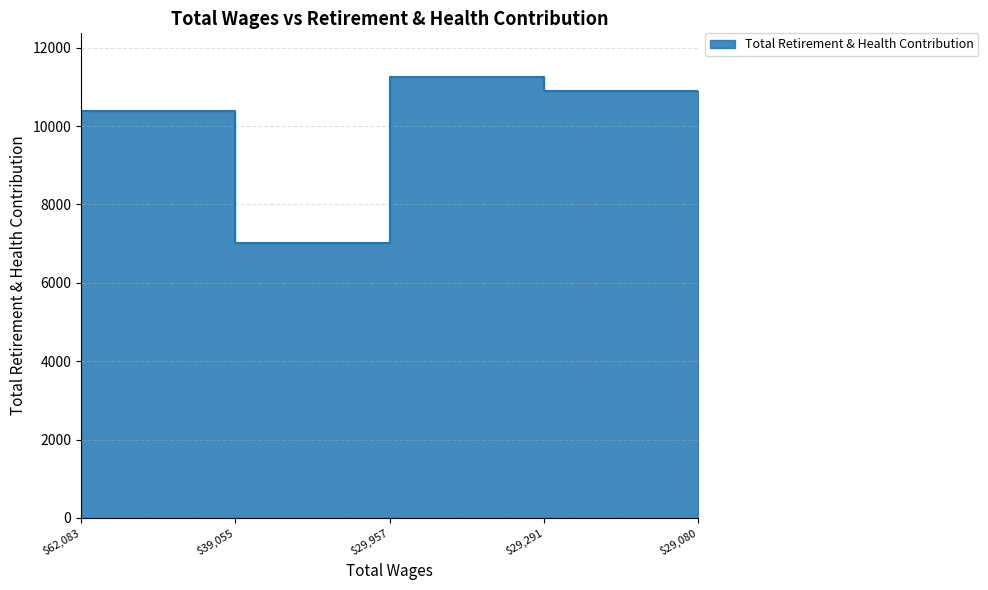

How many interior local peaks (higher than both neighbors) does the data have?

1